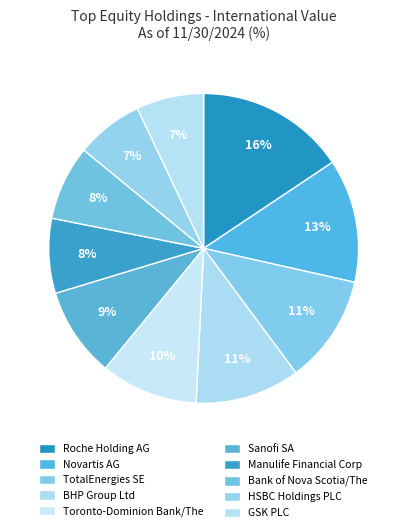

What percentage is the GSK PLC slice, to the nearest percent?

7%